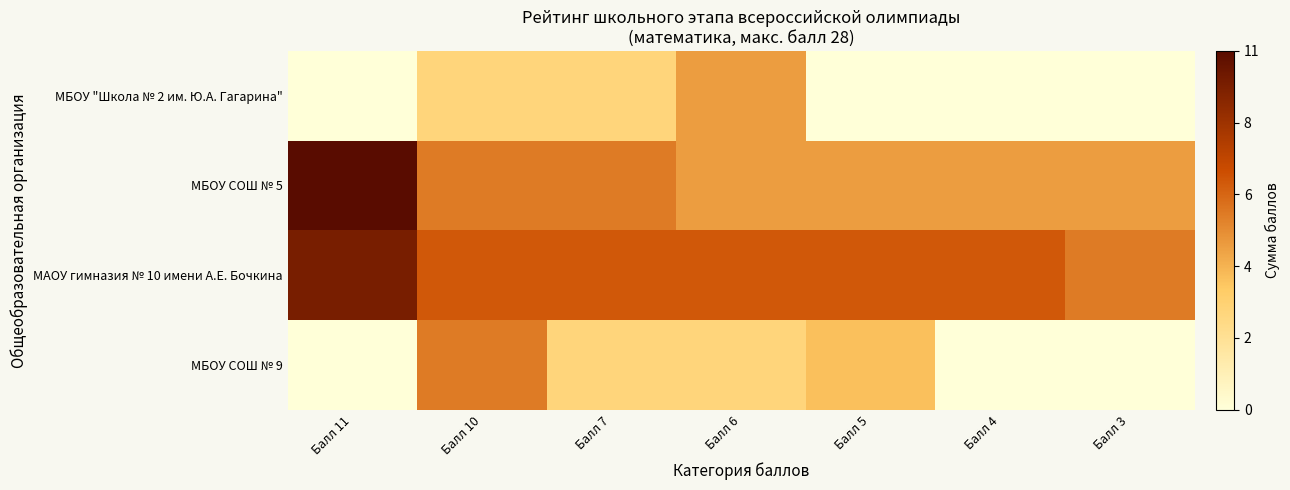

Which series has the widest spread of values?

МБОУ СОШ № 5